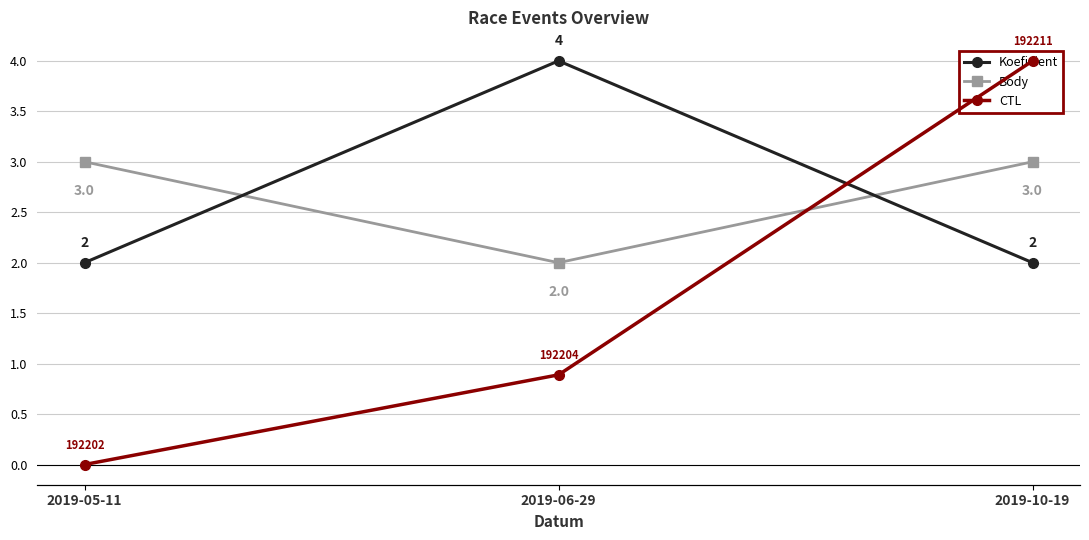

How many lines are shown in the chart?

3